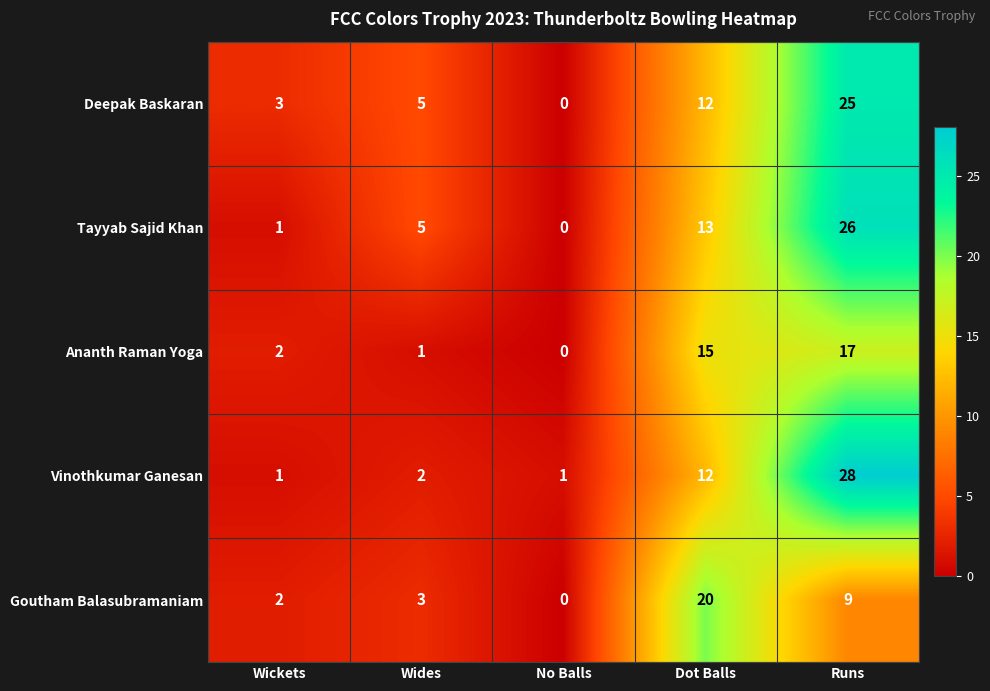

Rank the series by their maximum value, from highest to lowest.

Vinothkumar Ganesan, Tayyab Sajid Khan, Deepak Baskaran, Goutham Balasubramaniam, Ananth Raman Yoga